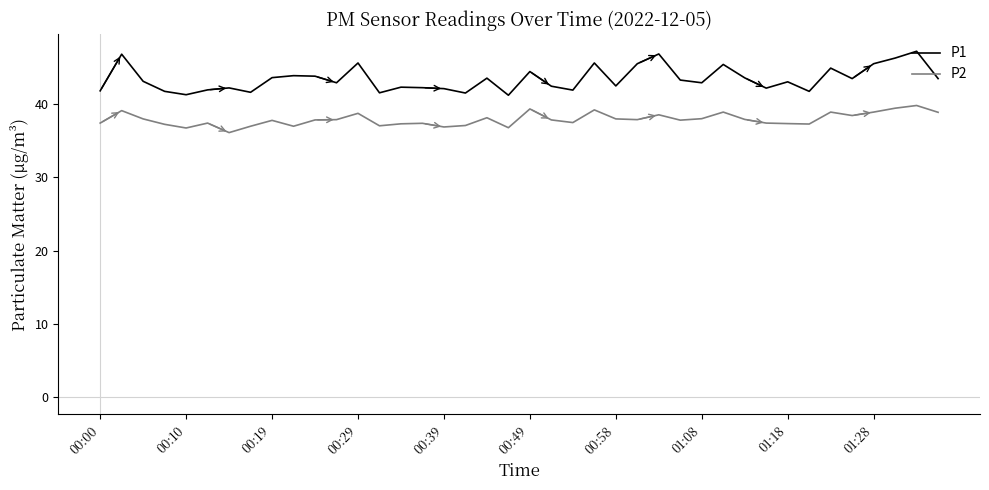

What is the difference between the maximum and minimum values in the P1 series?

6.0